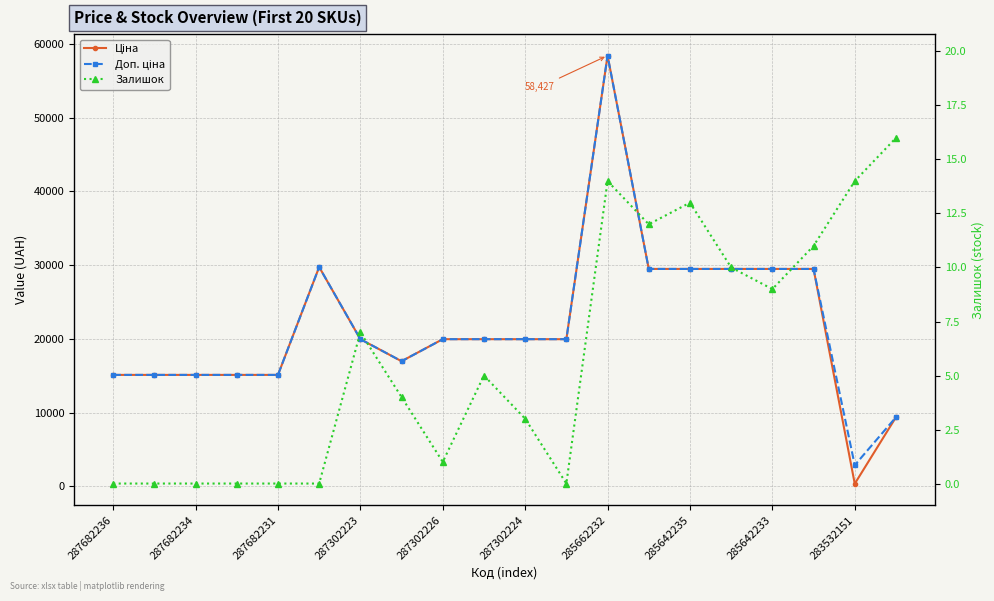

True or false: Ціна and Залишок intersect in this chart.

False